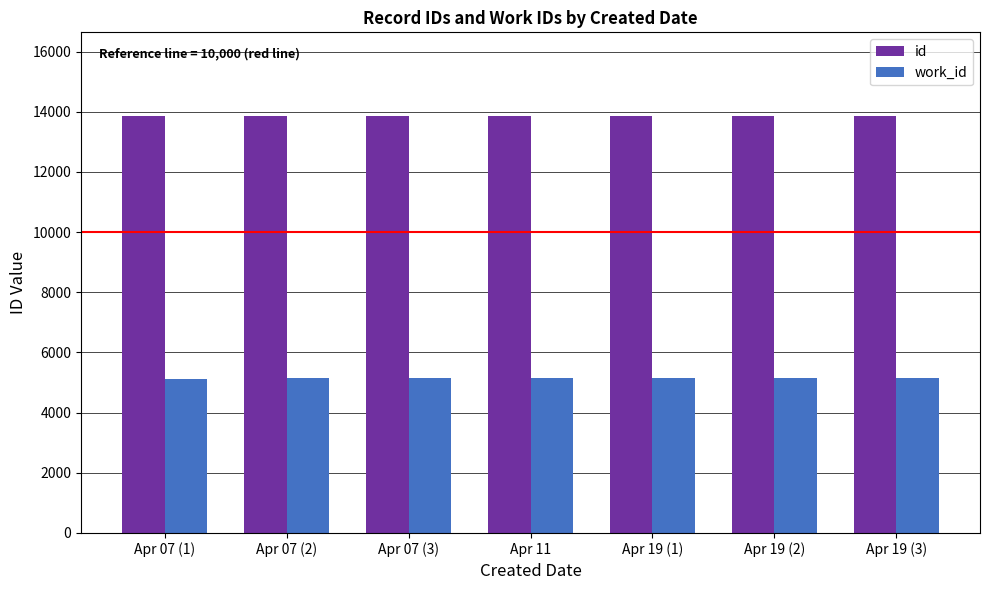

Is it true that work_id equals 2753 at Apr 19 (3)?

False